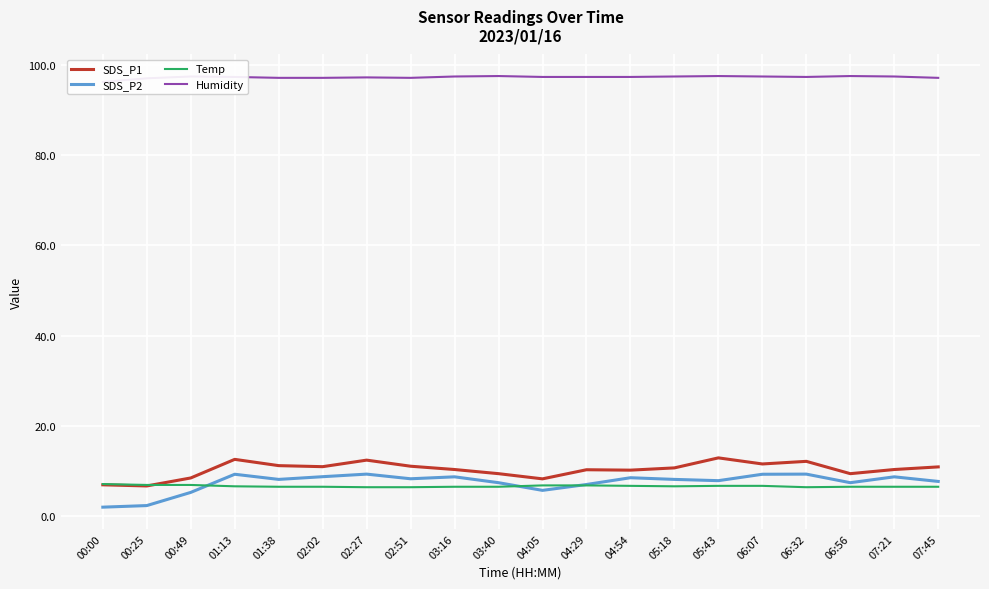

True or false: SDS_P1 has more than 1 points higher than both neighbors.

True